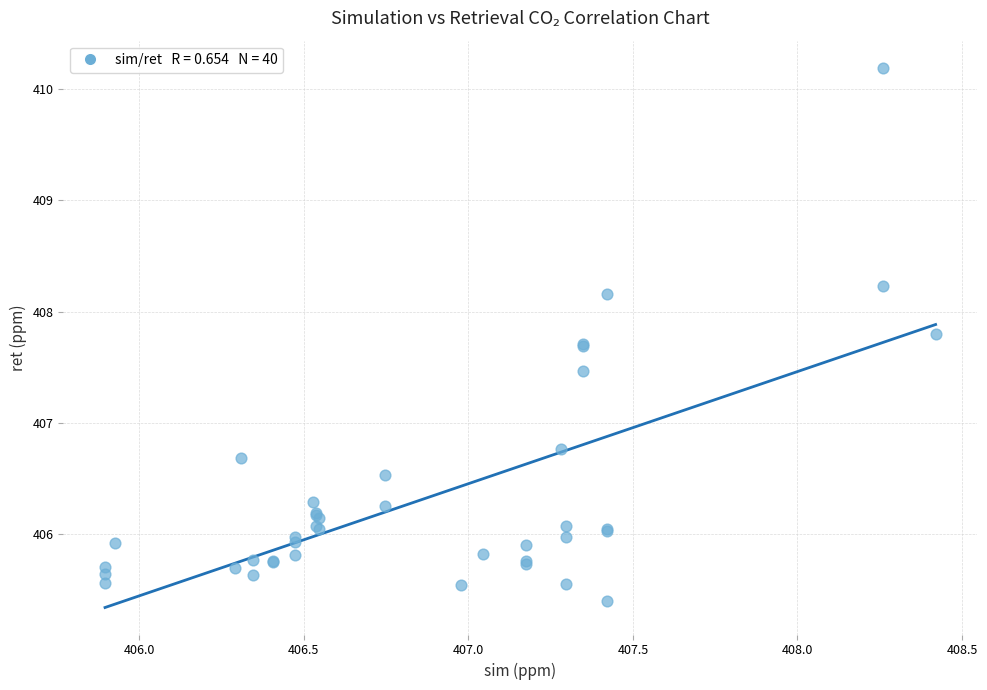

What Y value in the scatter plot is closest to 407?

406.8